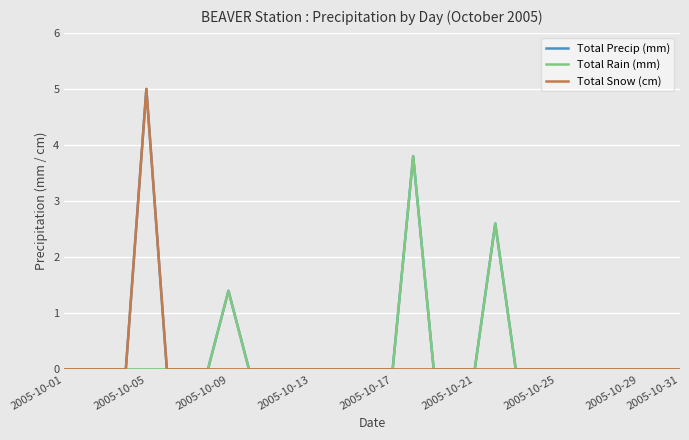

What is the maximum value for Total Rain (mm)?

3.8